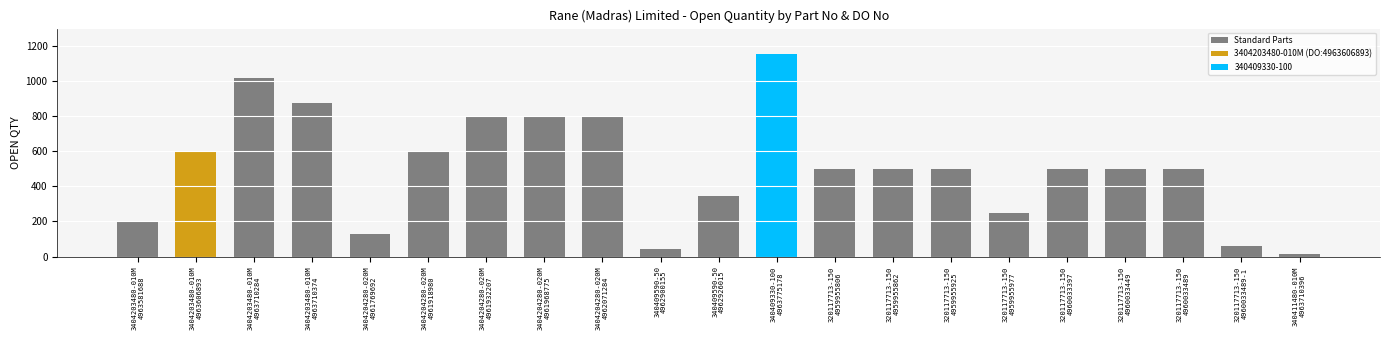

How many series are shown in this chart?

1